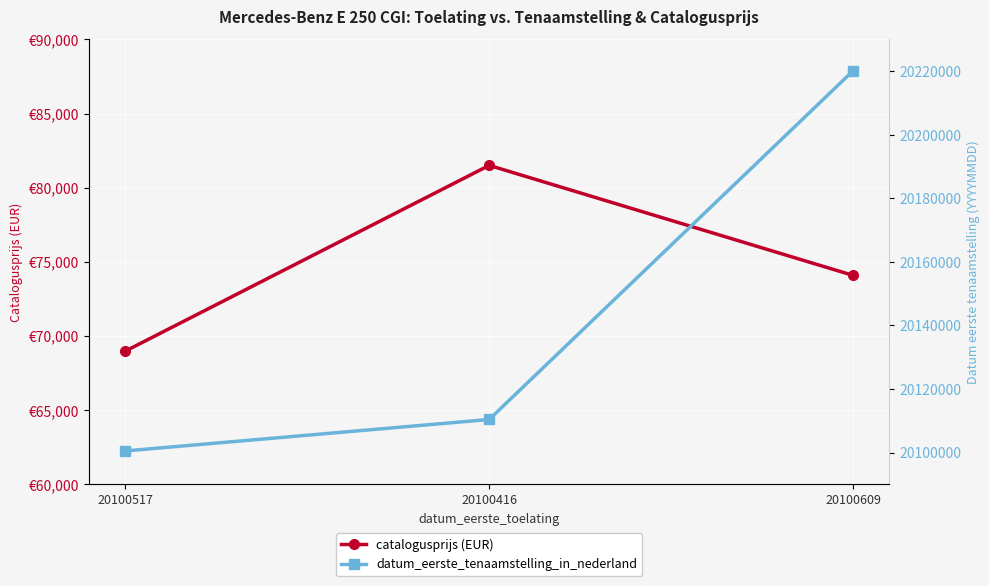

What is the value of the datum_eerste_tenaamstelling_in_nederland point at the 3rd from the left?

20220121